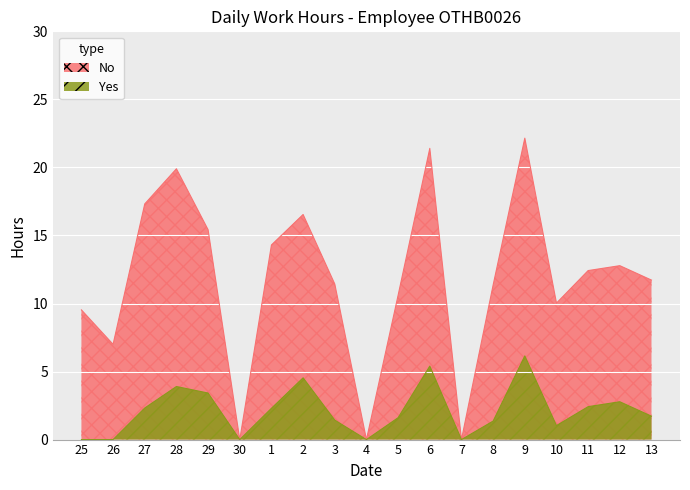

What is the difference between the second highest and second lowest values in the Yes series?

5.4